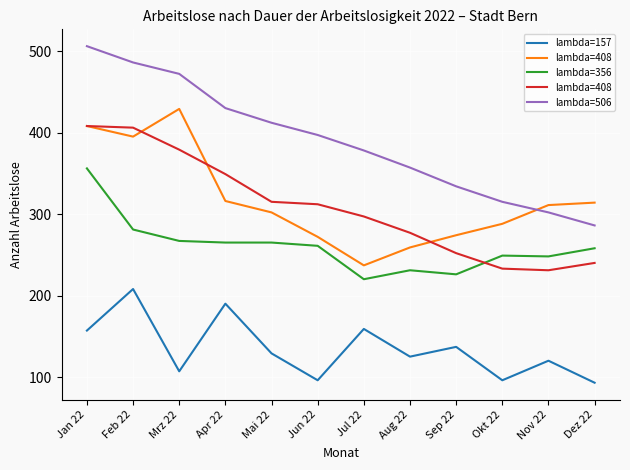

At which label does lambda=506 reach its minimum?

Dez 22